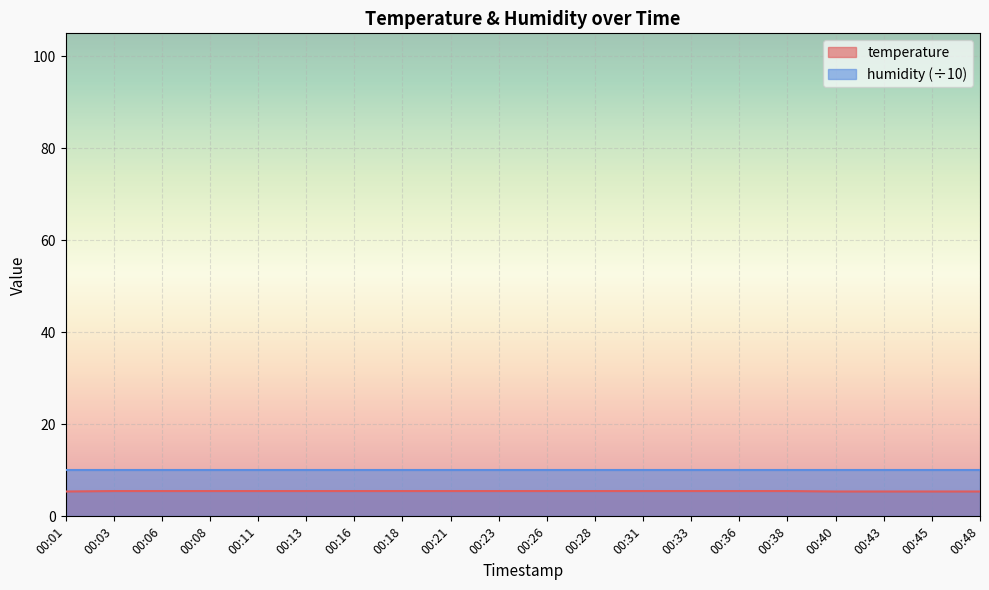

True or false: temperature and humidity (÷10) cross at least once.

False